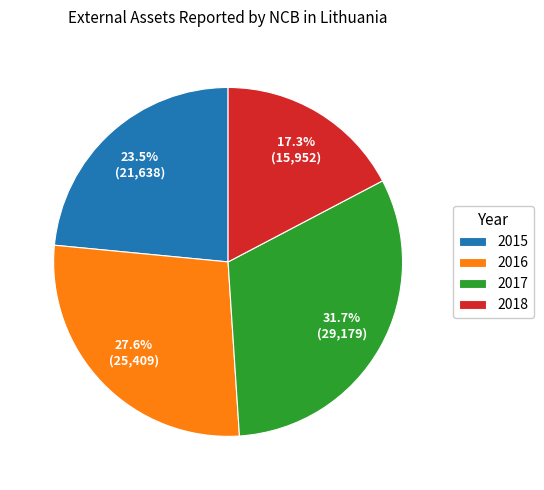

Which slice is the largest?

2017